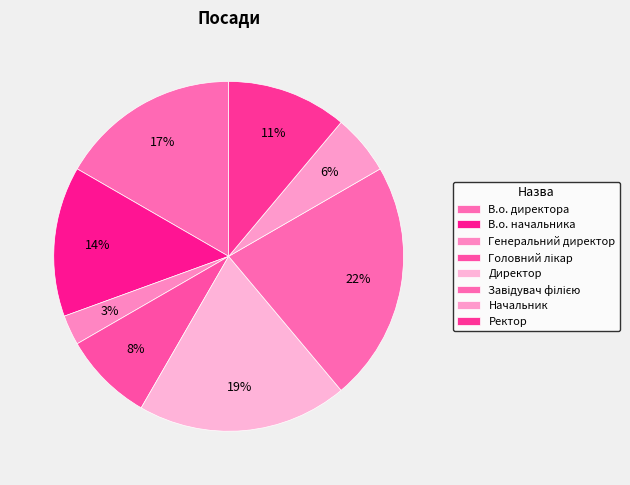

Is there a majority slice in this chart?

No